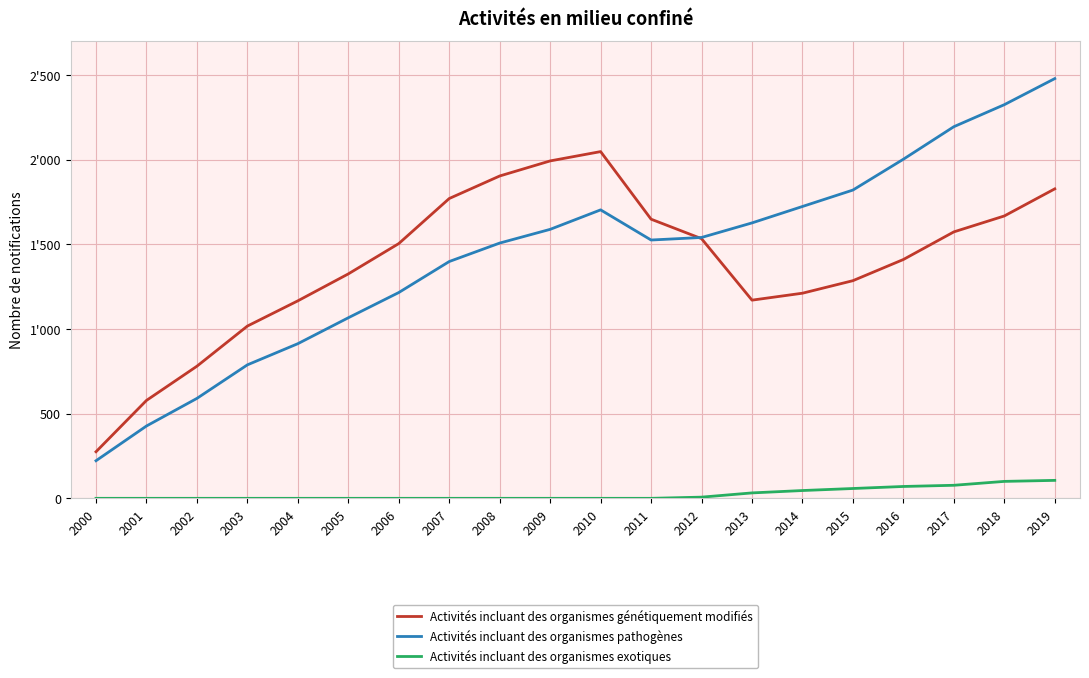

Does the chart display data point markers on the line(s)?

No